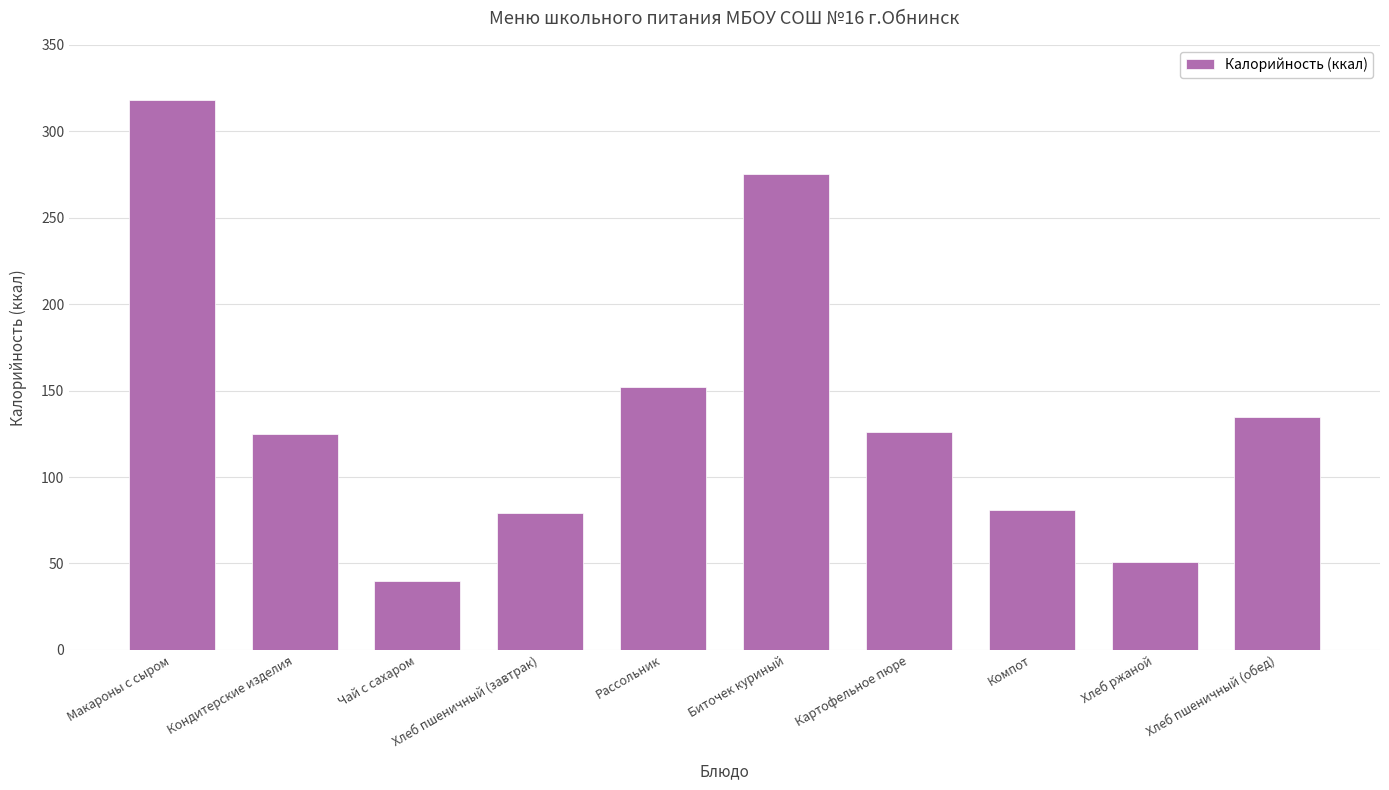

The value at Кондитерские изделия is 125. True or false?

True